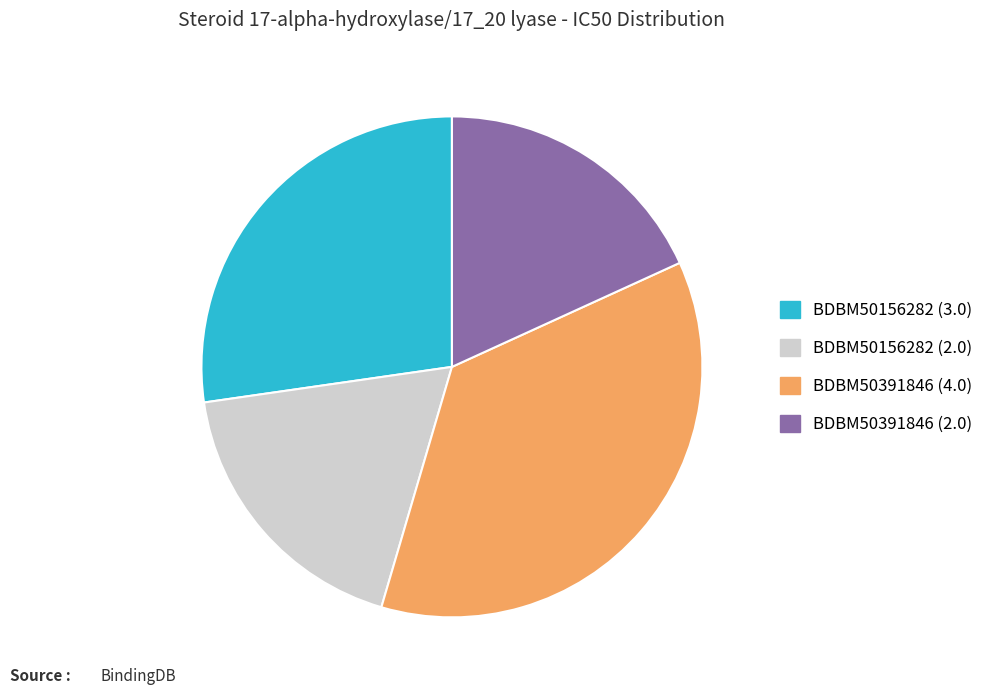

How many segments does this pie chart have?

4